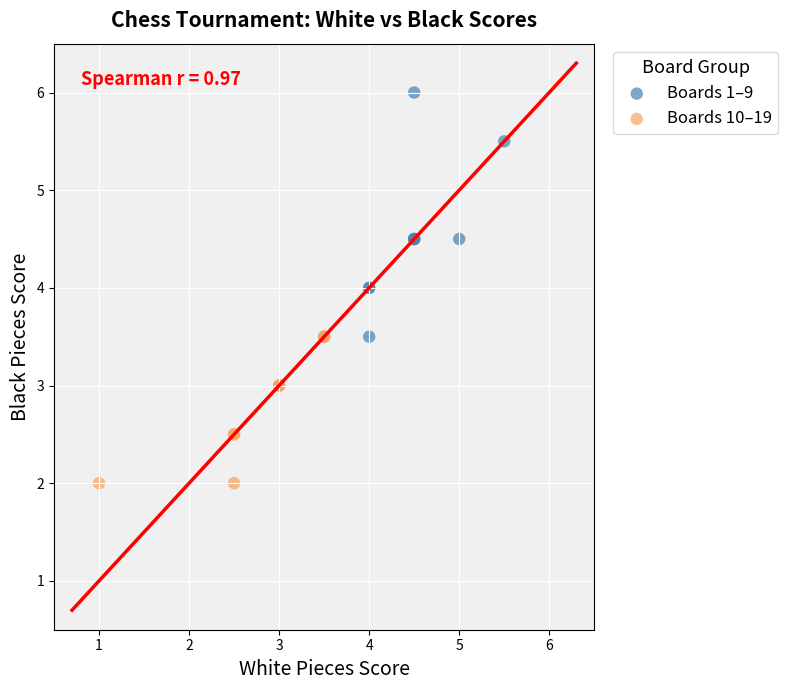

Which series reaches the minimum Y coordinate?

Boards 10–19